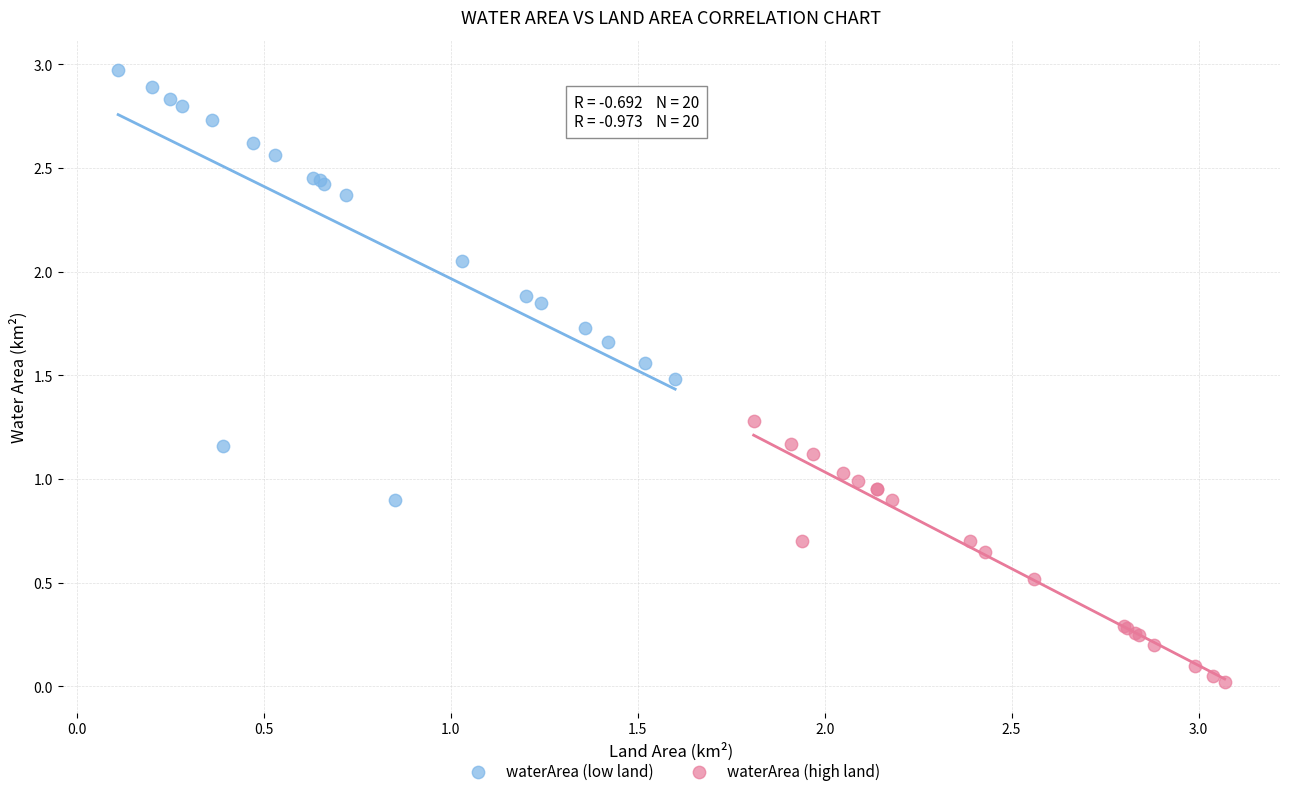

Which series has the largest Y range (max minus min)?

waterArea (low land)